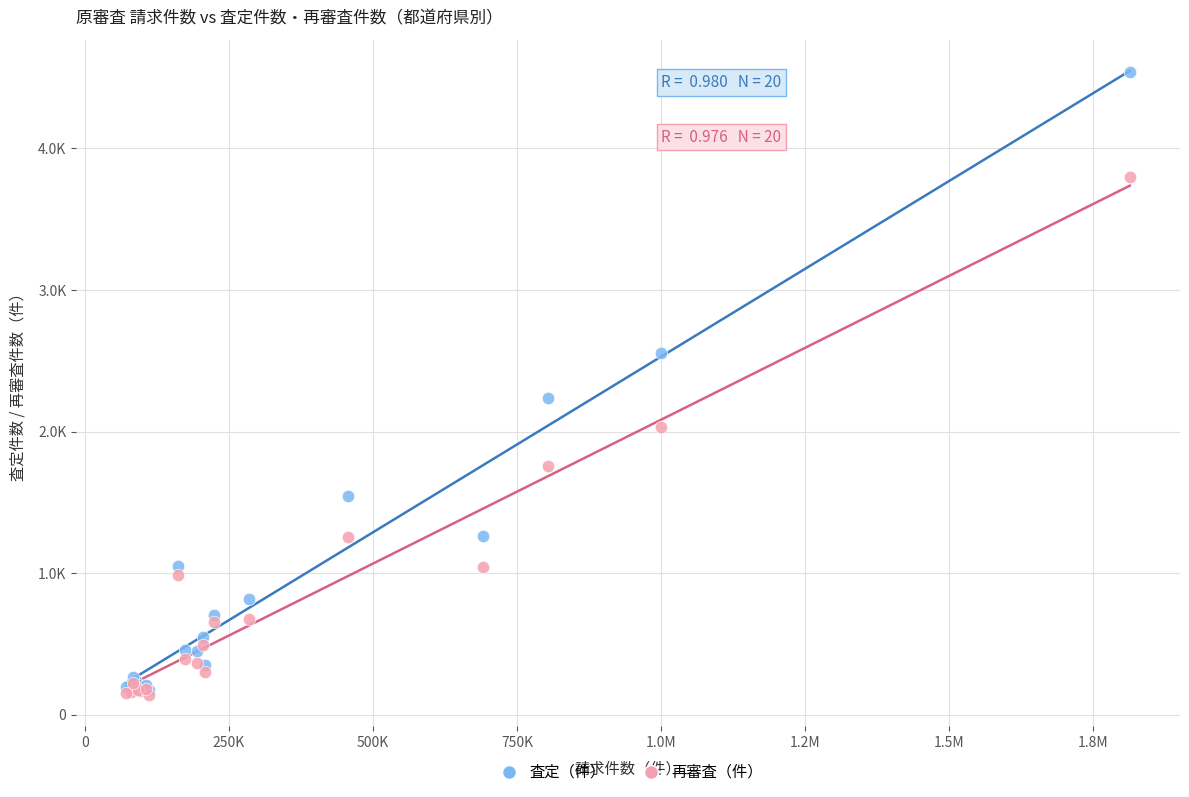

Which series has the widest spread of Y values?

査定（件）